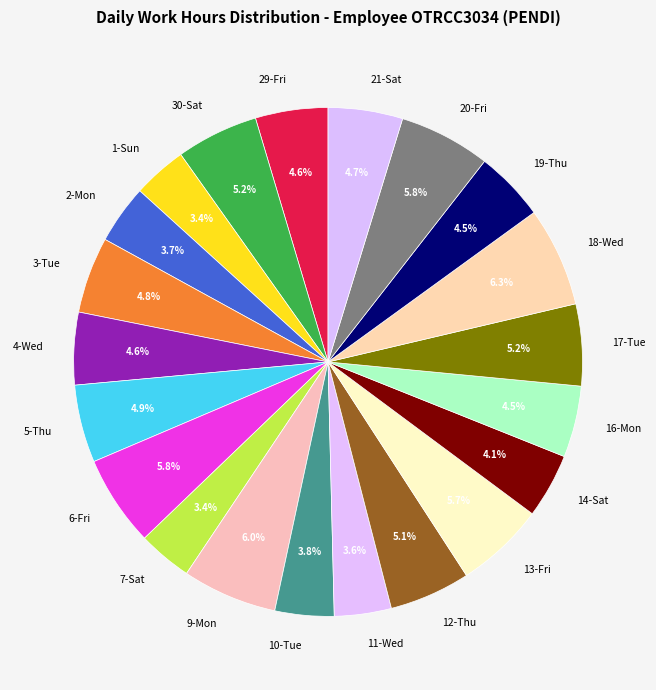

Combined, do 20-Fri and 16-Mon account for over 50%?

No